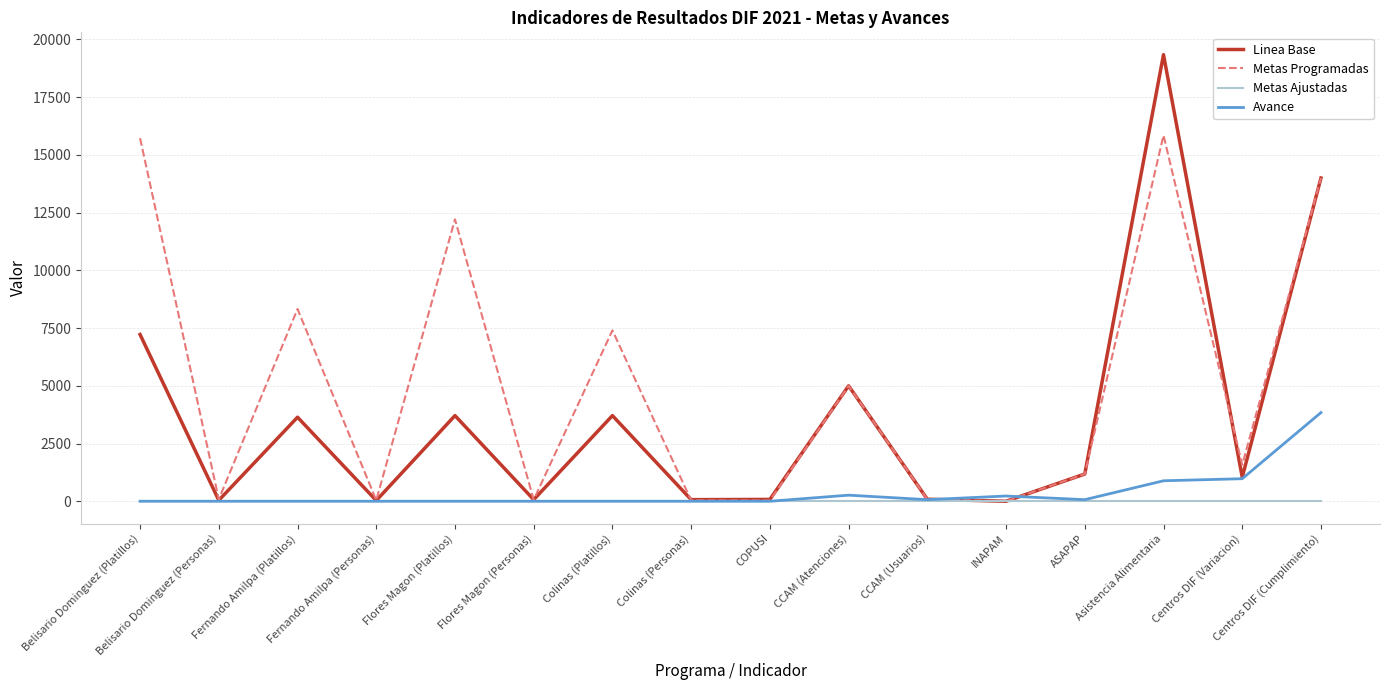

At which category is the sum across all series the highest?

Asistencia Alimentaria